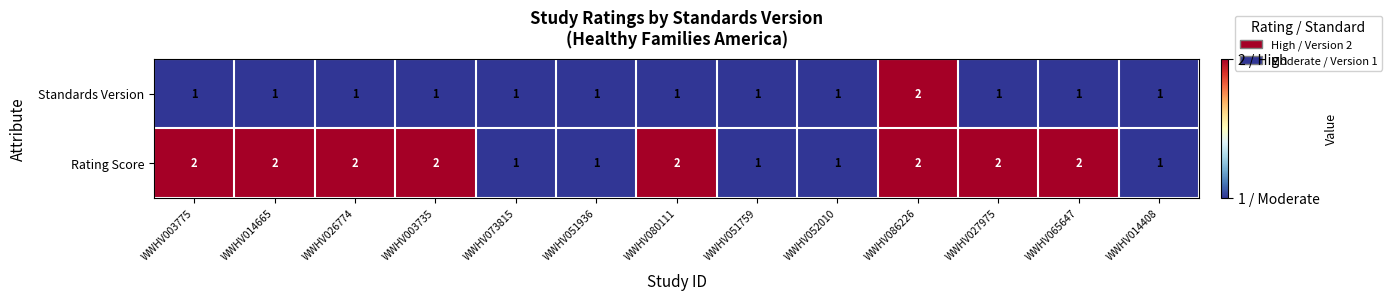

The value of Rating Score at WWHV086226 is 3. True or false?

False